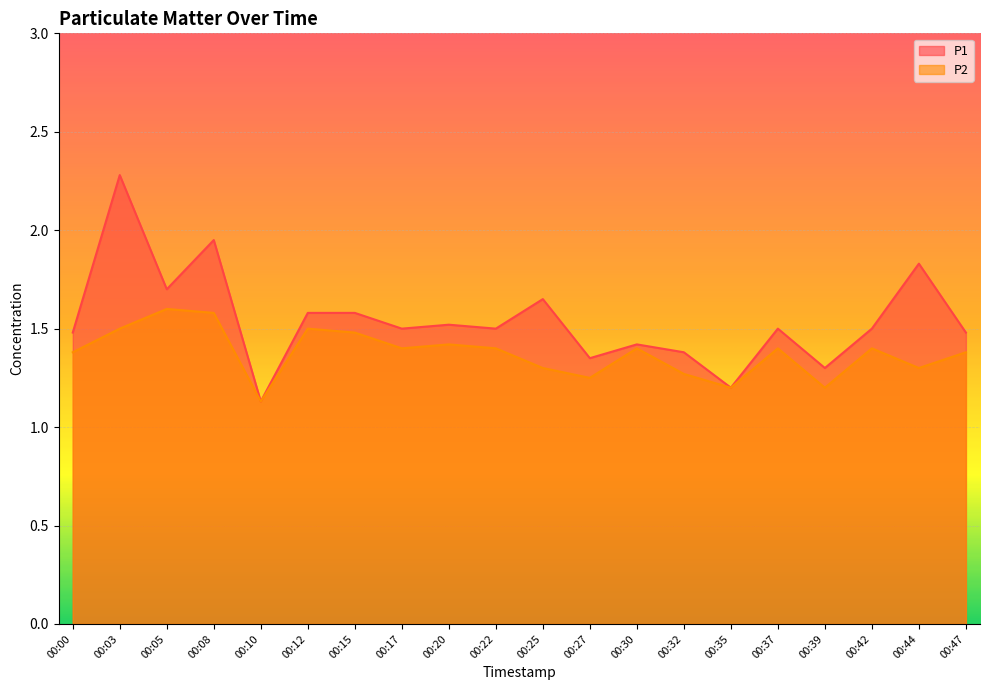

Reading right to left, what are all the values shown in this chart?

P1: 00:47=1.5	00:44=1.8	00:42=1.5	00:39=1.3	00:37=1.5	00:35=1.2	00:32=1.4	00:30=1.4	00:27=1.4	00:25=1.6	00:22=1.5	00:20=1.5	00:17=1.5	00:15=1.6	00:12=1.6	00:10=1.1	00:08=1.9	00:05=1.7	00:03=2.3	00:00=1.5
P2: 00:47=1.4	00:44=1.3	00:42=1.4	00:39=1.2	00:37=1.4	00:35=1.2	00:32=1.3	00:30=1.4	00:27=1.2	00:25=1.3	00:22=1.4	00:20=1.4	00:17=1.4	00:15=1.5	00:12=1.5	00:10=1.1	00:08=1.6	00:05=1.6	00:03=1.5	00:00=1.4